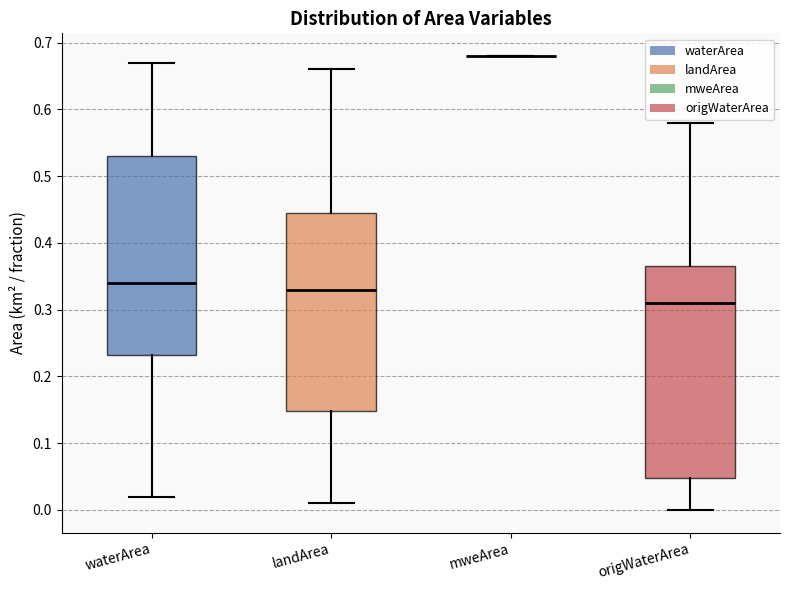

Reading left to right, transcribe this box plot: for each box, give where its median line is, the range the box spans, and where its two whiskers end, as read against the y-axis. The values are not printed on the chart, so give them approximately, as read against the axis.

waterArea: median 0.34, box 0.23 to 0.53, whiskers 0.02 to 0.67
landArea: median 0.33, box 0.15 to 0.45, whiskers 0.01 to 0.66
mweArea: box collapsed to a line at 0.68, whiskers 0.68 to 0.68
origWaterArea: median 0.31, box 0.05 to 0.37, whiskers 0.00 to 0.58